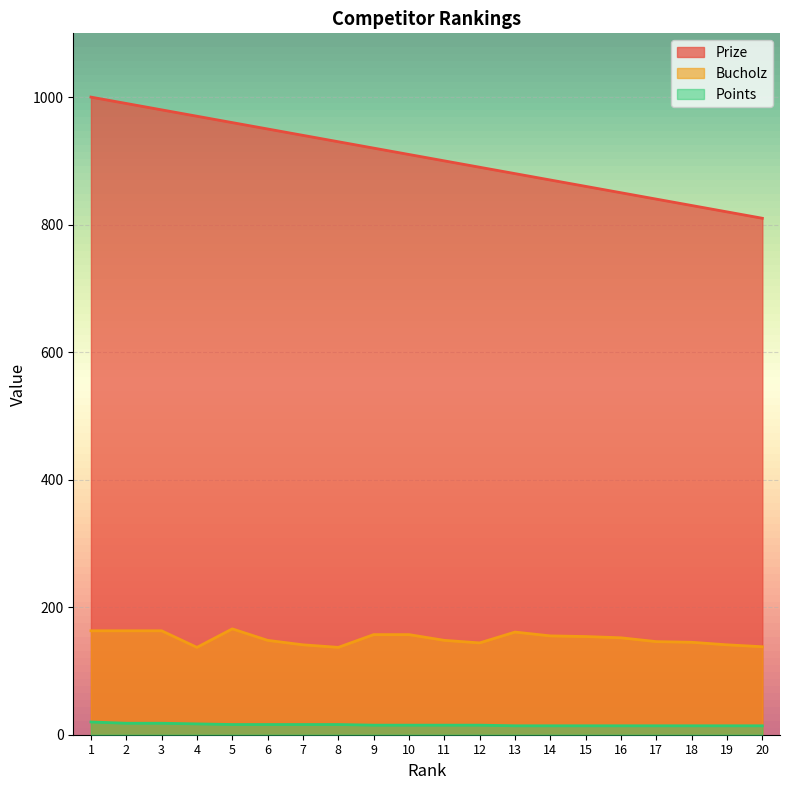

Rank the series by their maximum value, from lowest to highest.

Points, Bucholz, Prize